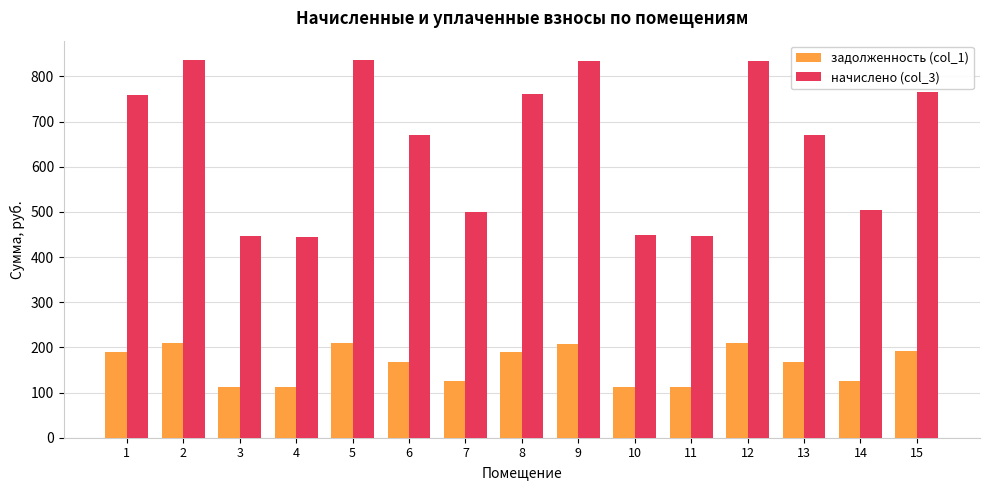

Rank the series at 3 from lowest to highest value.

задолженность (col_1), начислено (col_3)